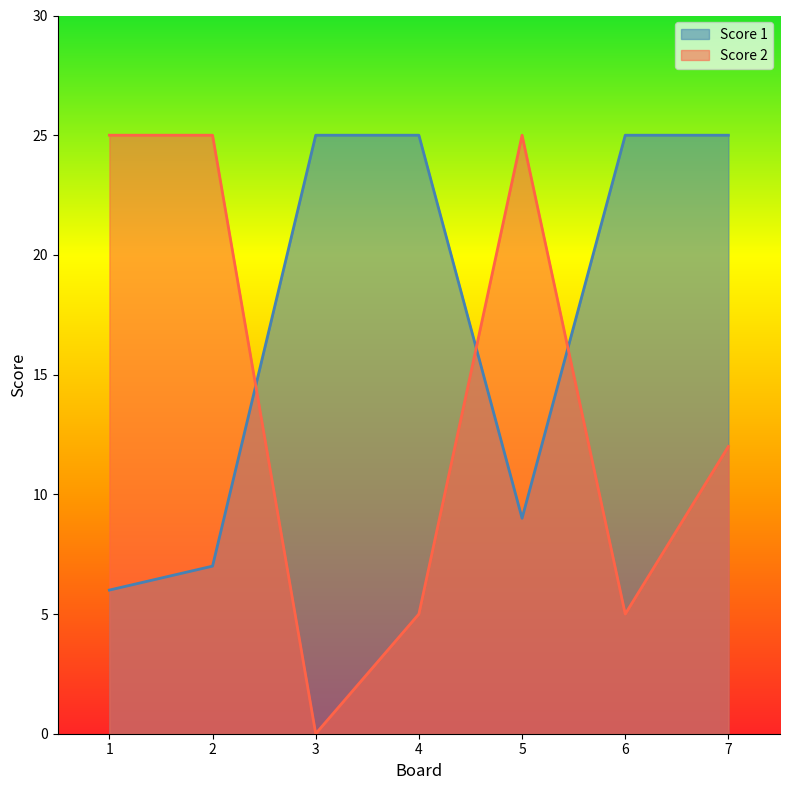

What is the difference between the second highest and minimum values in the Score 2 series?

25